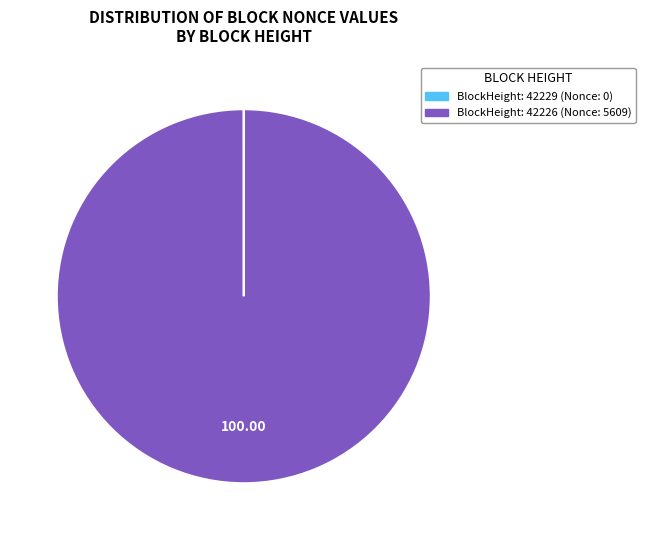

Does any single category account for the majority?

Yes